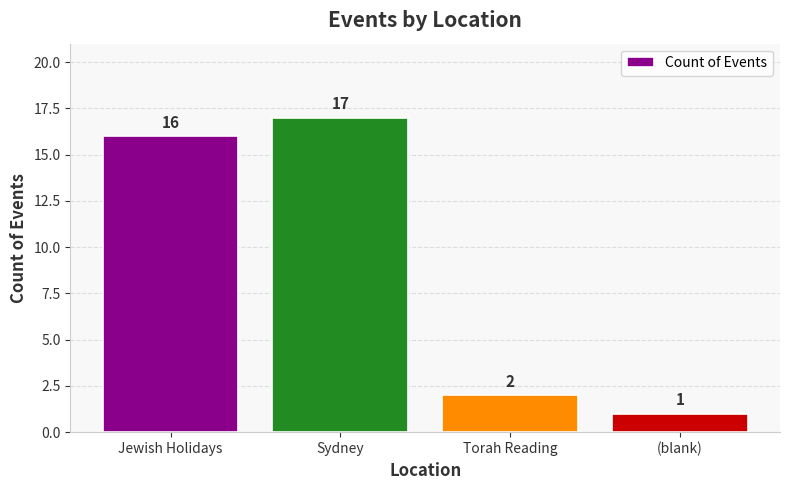

The value at (blank) is 1. True or false?

True